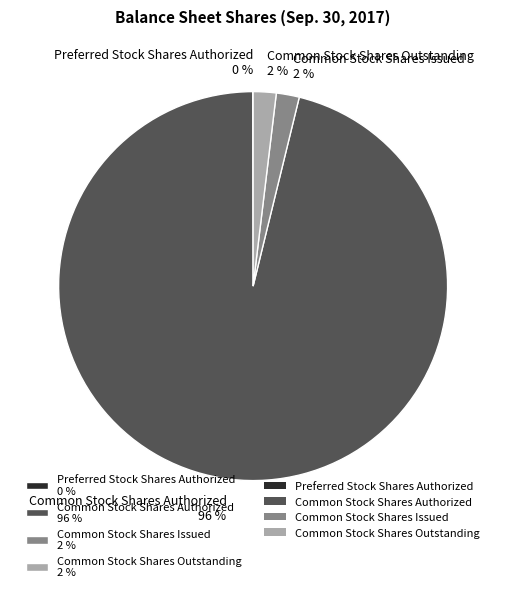

Between Common Stock Shares Authorized 96 % and Common Stock Shares Outstanding 2 %, which is larger?

Common Stock Shares Authorized 96 %